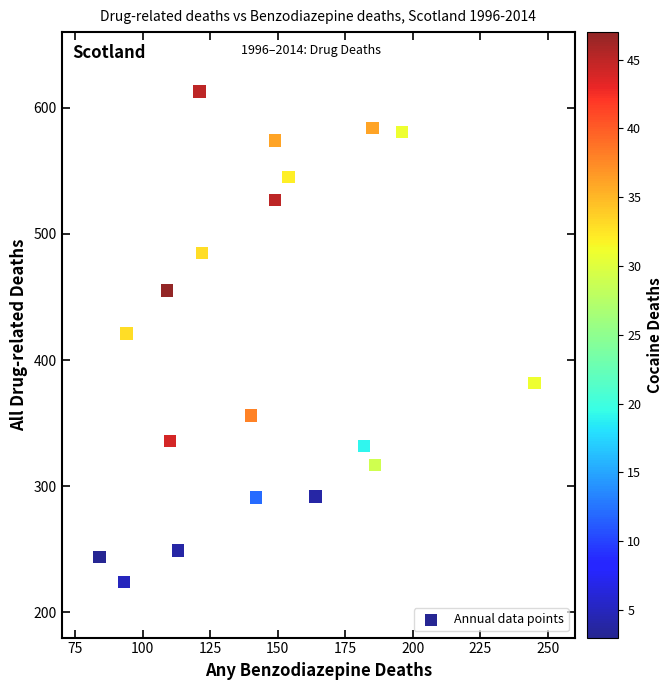

What is the range of Y values (max minus min)?

389